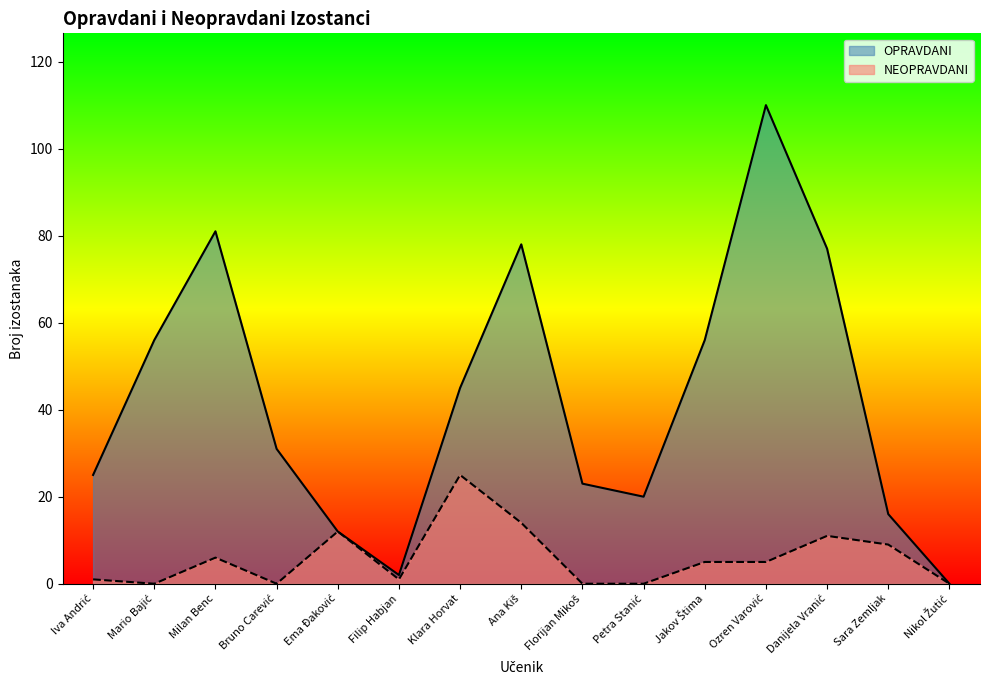

What is the maximum value shown in the chart?

110